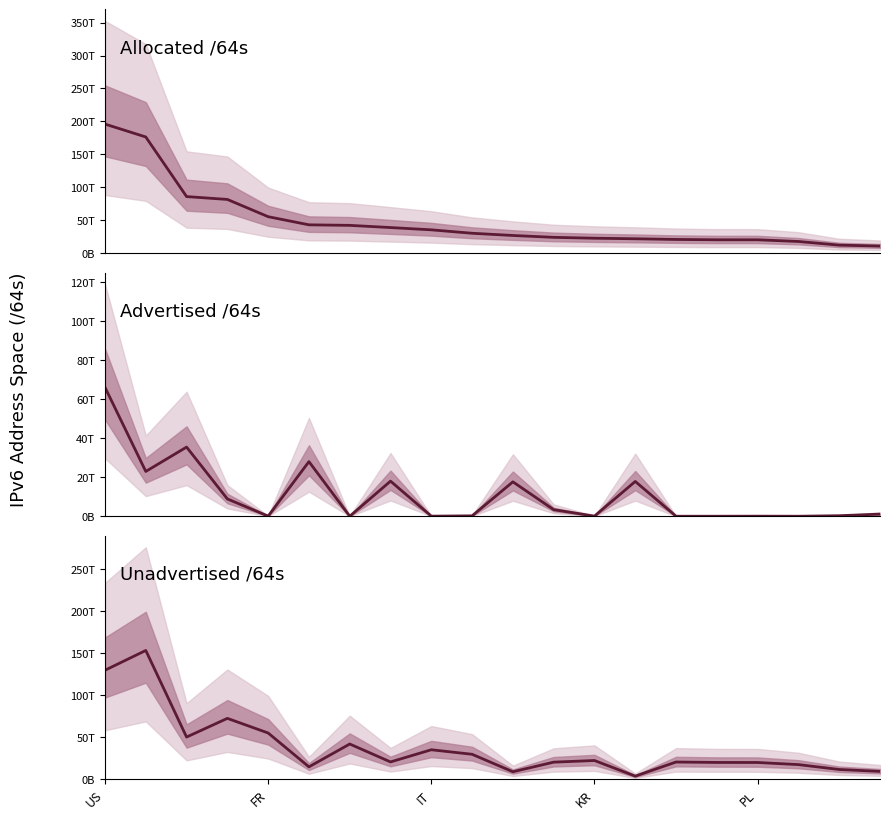

Which series ends up on top after the final intersection of Unadvertised /64s and Advertised /64s?

Unadvertised /64s